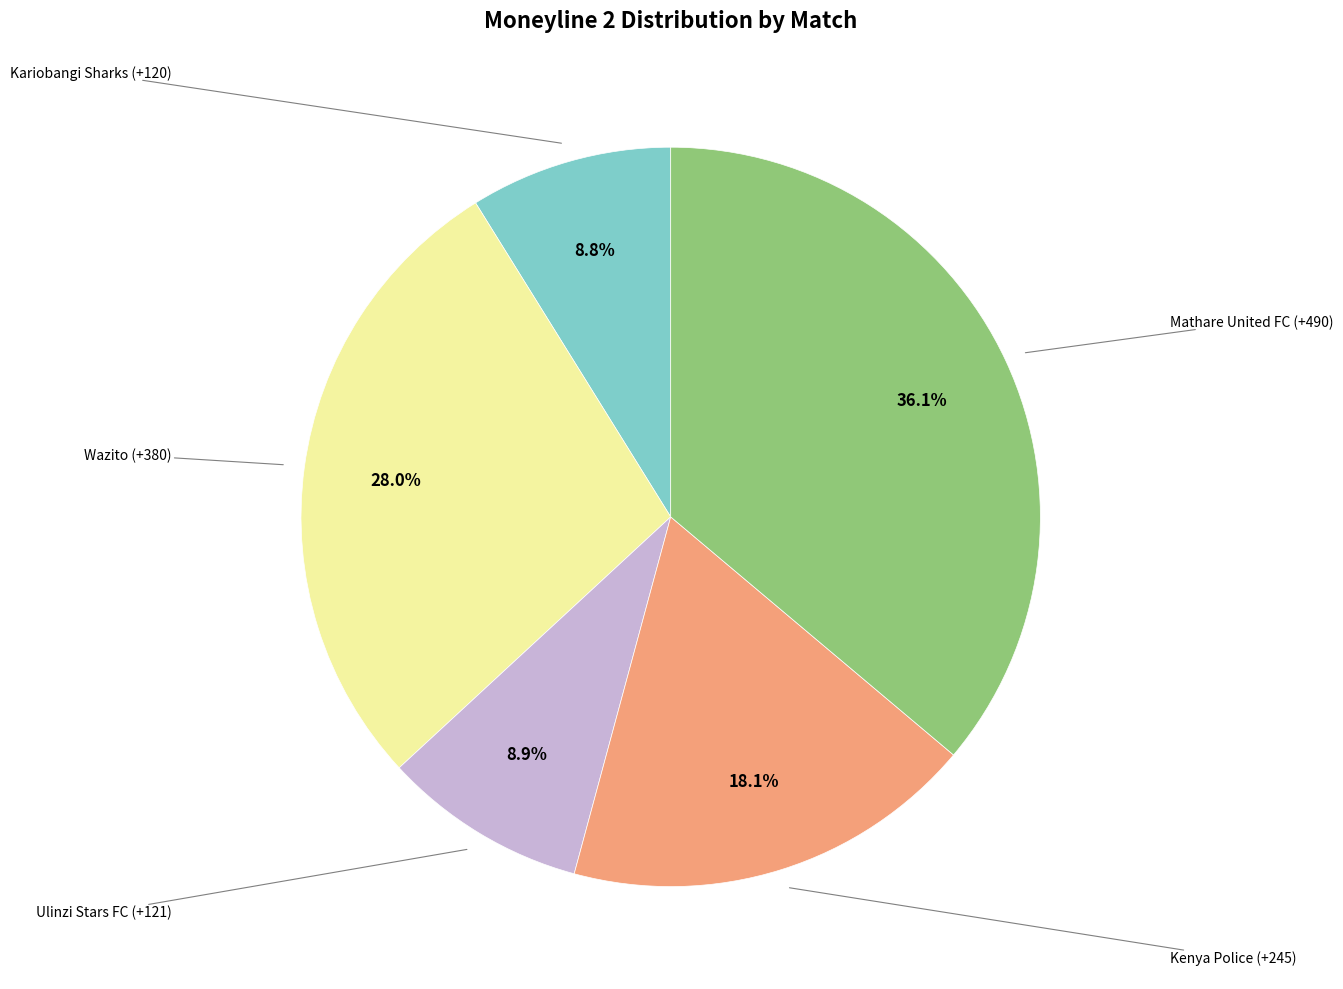

Is there any slice that represents more than half of the pie?

No